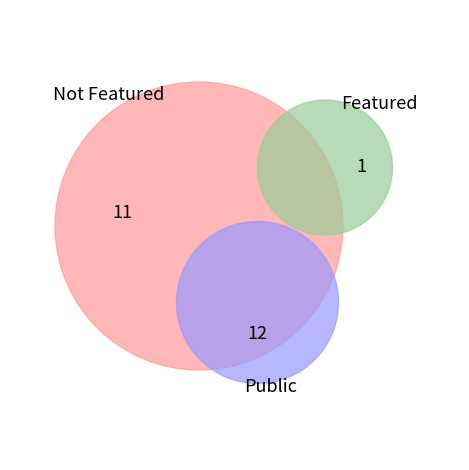

Is 5823 the majority of the pie?

No